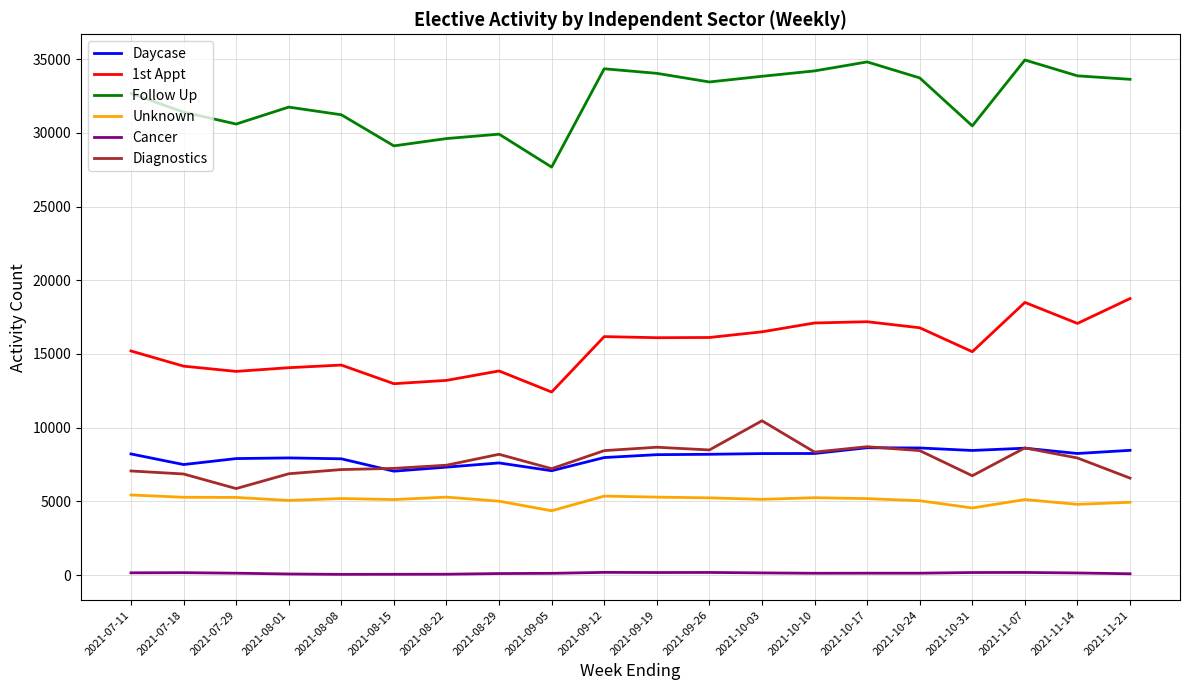

True or false: Diagnostics and Cancer intersect in this chart.

False